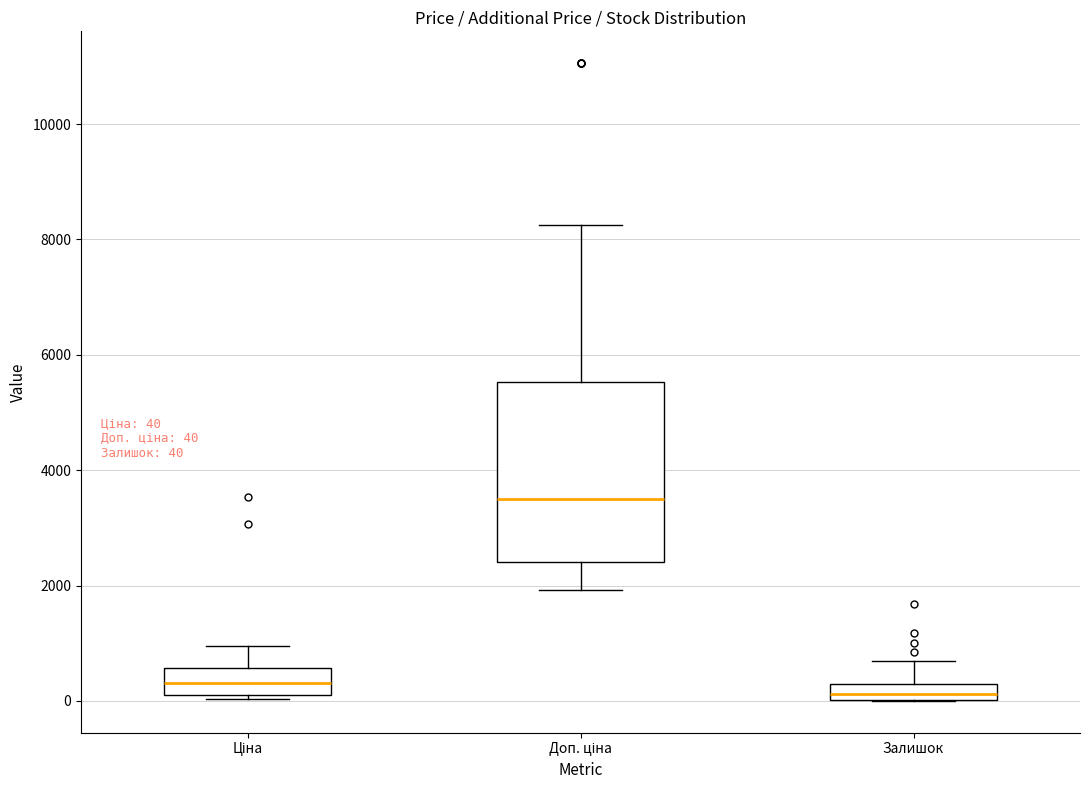

Comparing the boxes themselves (not the whiskers), which one is the tallest?

Доп. ціна